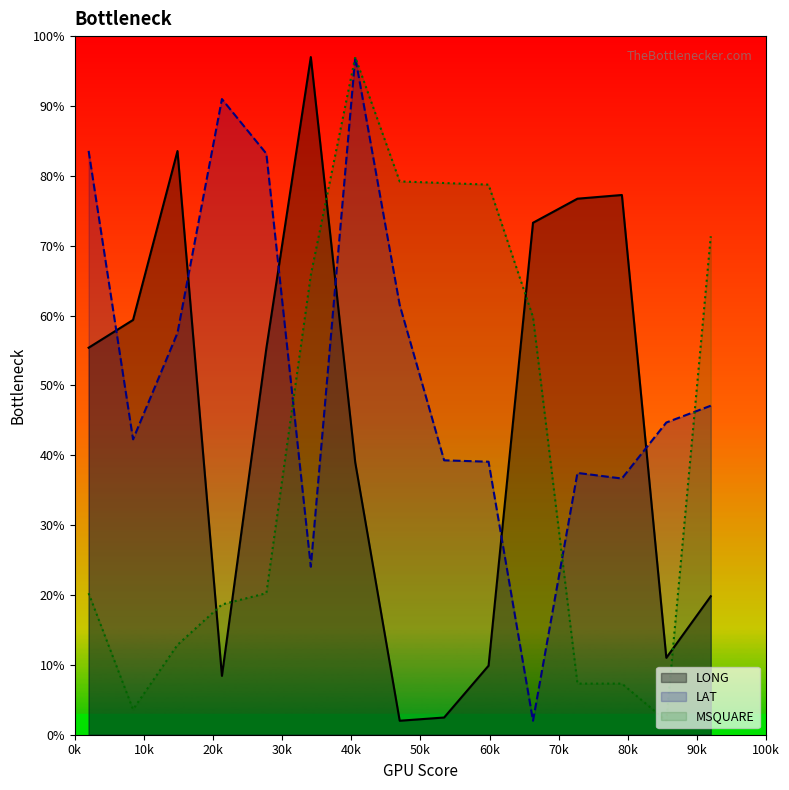

Rank the series by their maximum value, from highest to lowest.

LONG, LAT, MSQUARE